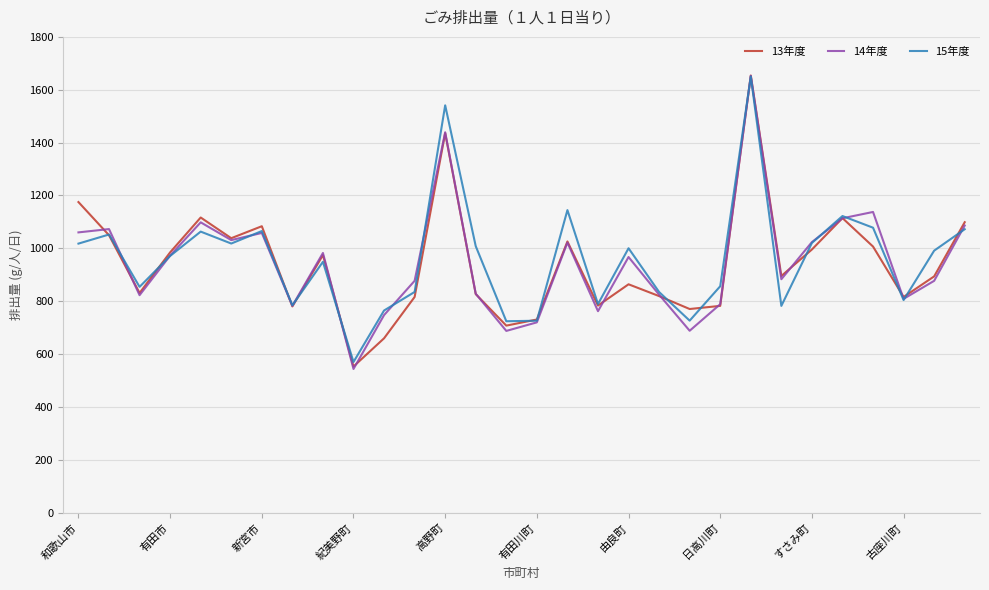

What is the maximum value for 14年度?

1652.7